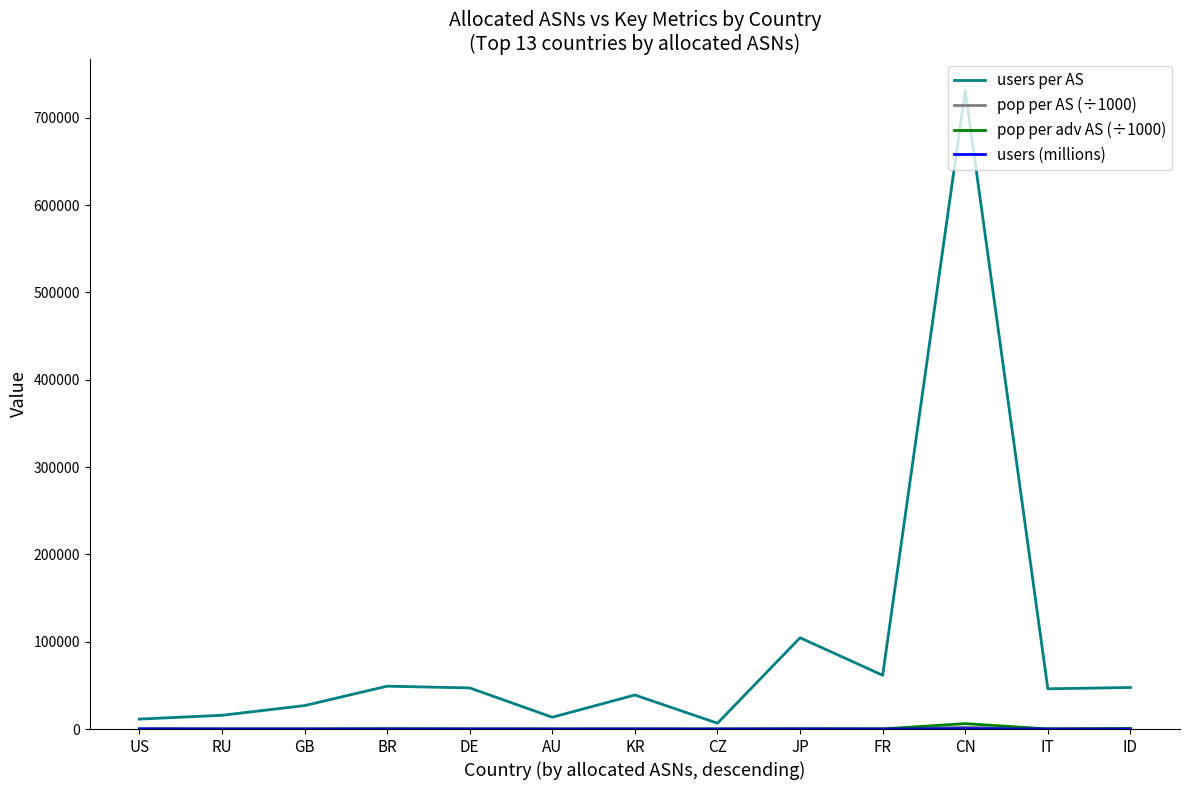

At which category is the sum across all series the highest?

CN